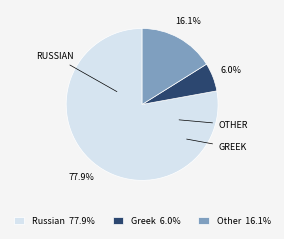

To the nearest percent, what percentage of the pie is Other?

16%